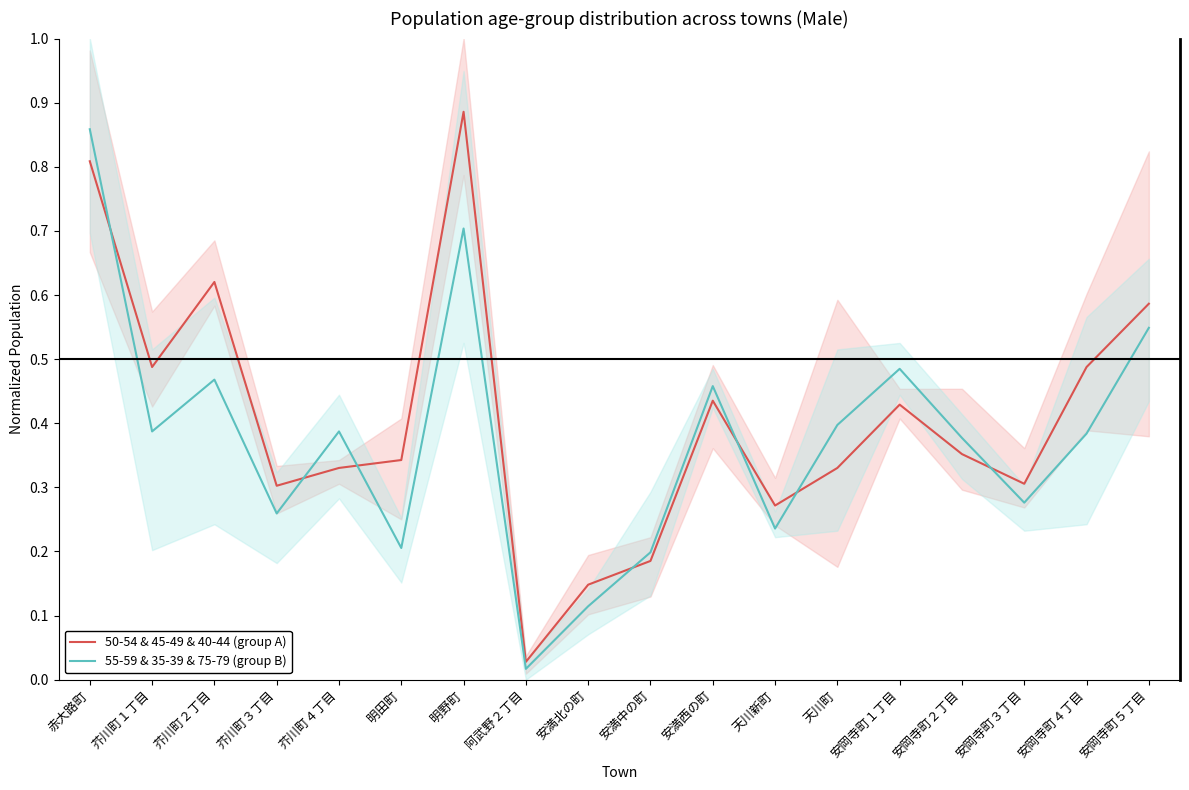

Does the chart display data point markers on the line(s)?

No